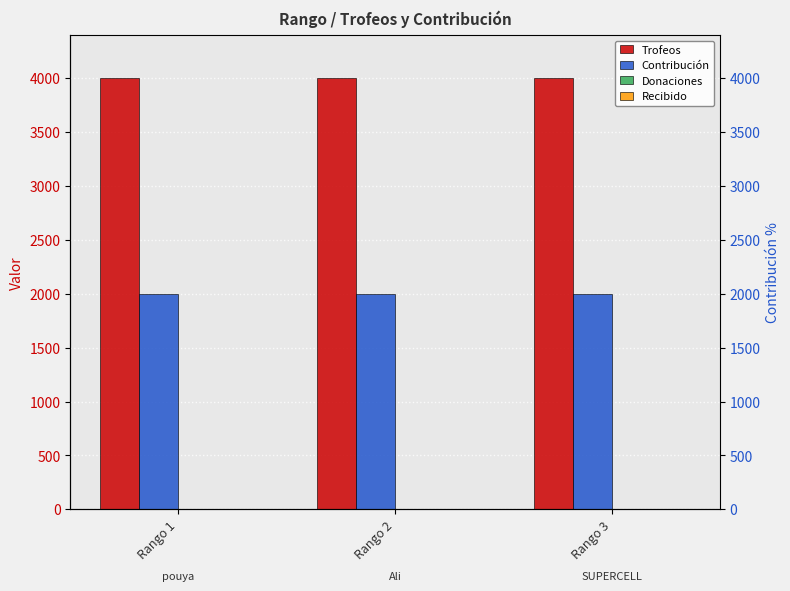

At how many categories does at least one series exceed 3751?

3